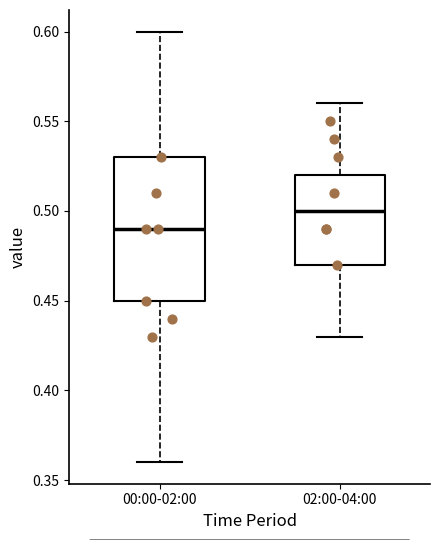

Where does the lower whisker of the box for 00:00-02:00 end on the y-axis? The values are not printed on the chart, so give them approximately, as read against the axis.

0.36